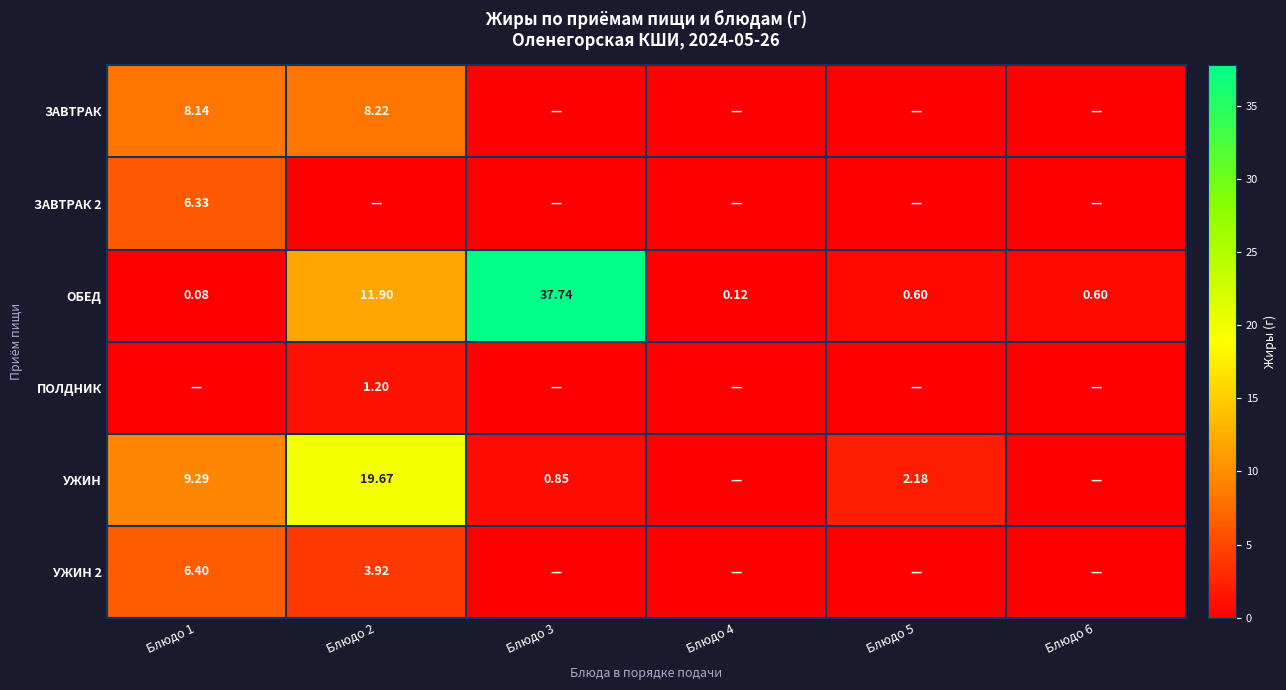

Is the value of УЖИН at Блюдо 2 greater than the value of ОБЕД at Блюдо 5?

Yes